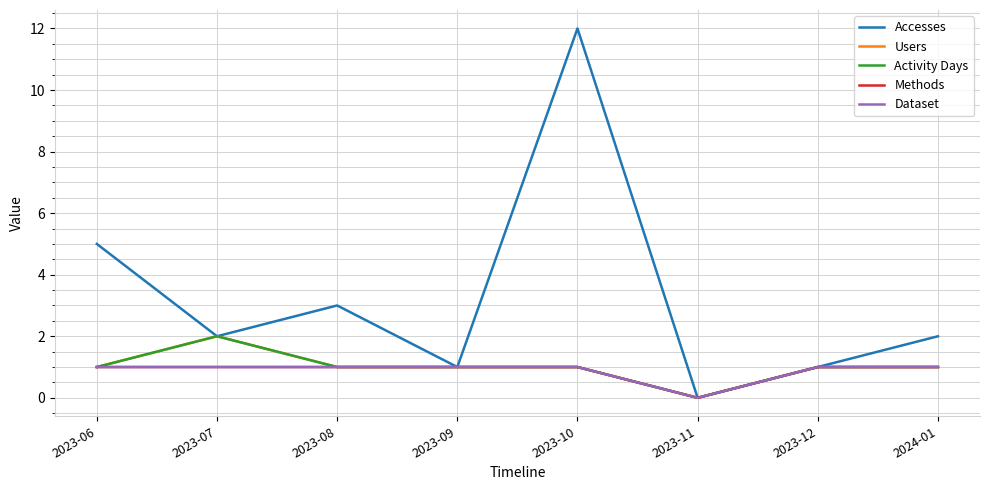

What is the label of the 5th point from the right?

2023-09